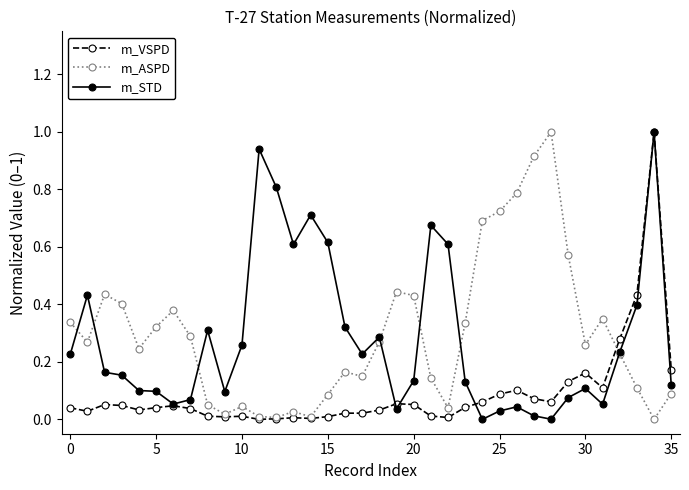

What is the maximum value for m_STD?

1.0